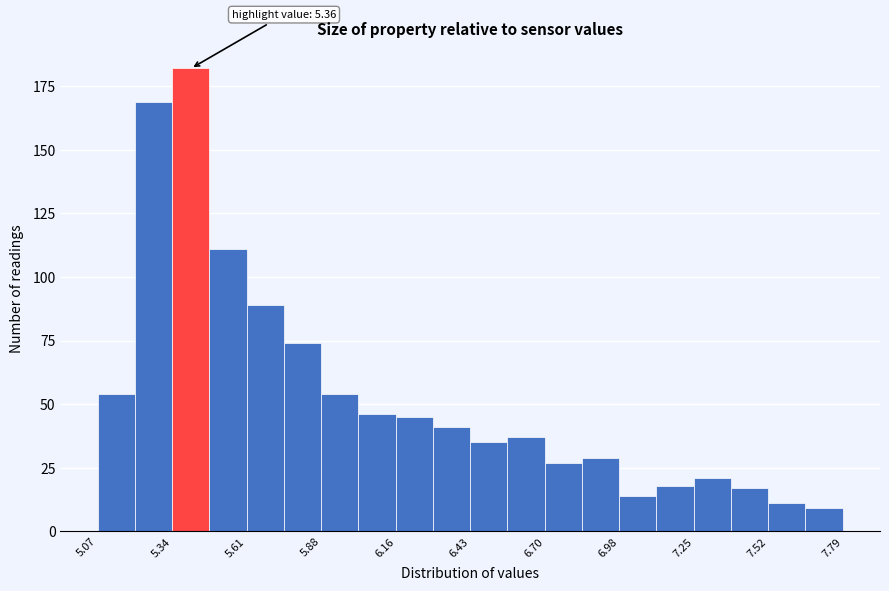

Read against the x-axis, roughly where is the centre of the tallest bar?

5.40